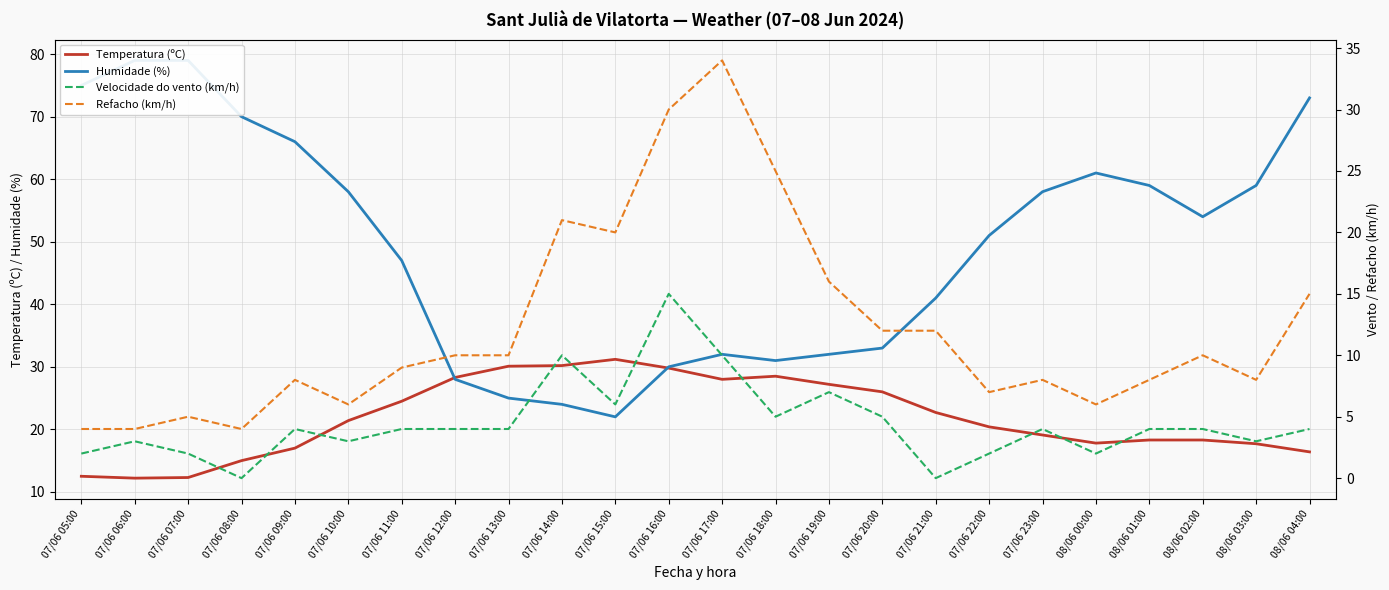

Where is Temperatura (ºC) nearest to the value 21?

07/06 10:00